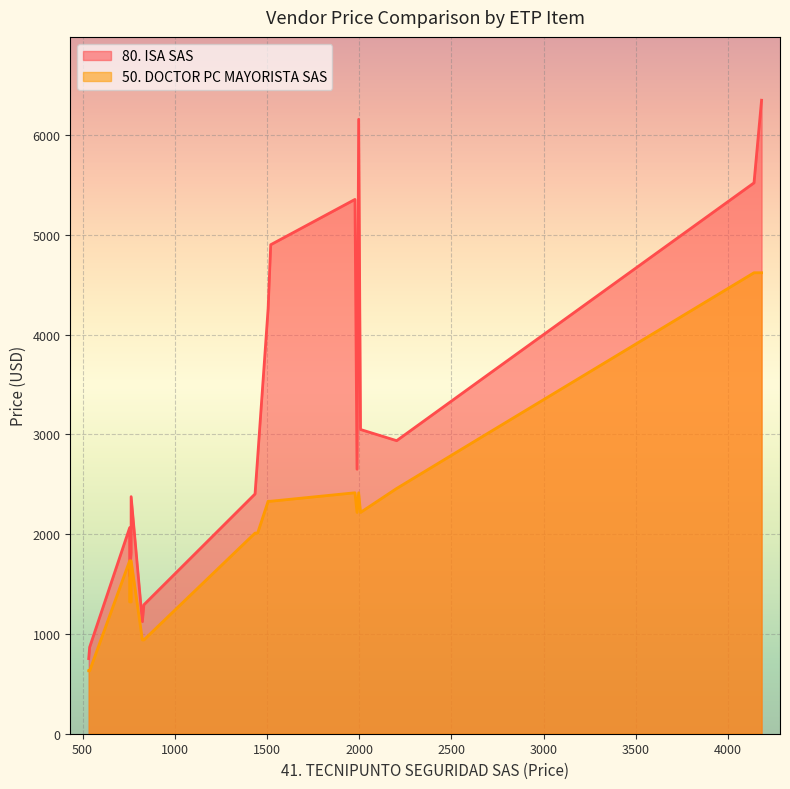

At ETP-PI-18, list the series in order from largest to smallest.

80. ISA SAS, 50. DOCTOR PC MAYORISTA SAS